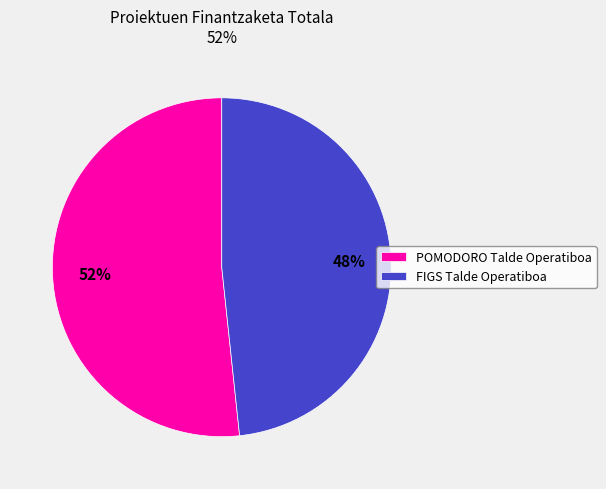

To the nearest percent, what percentage of the pie is FIGS Talde Operatiboa?

48%